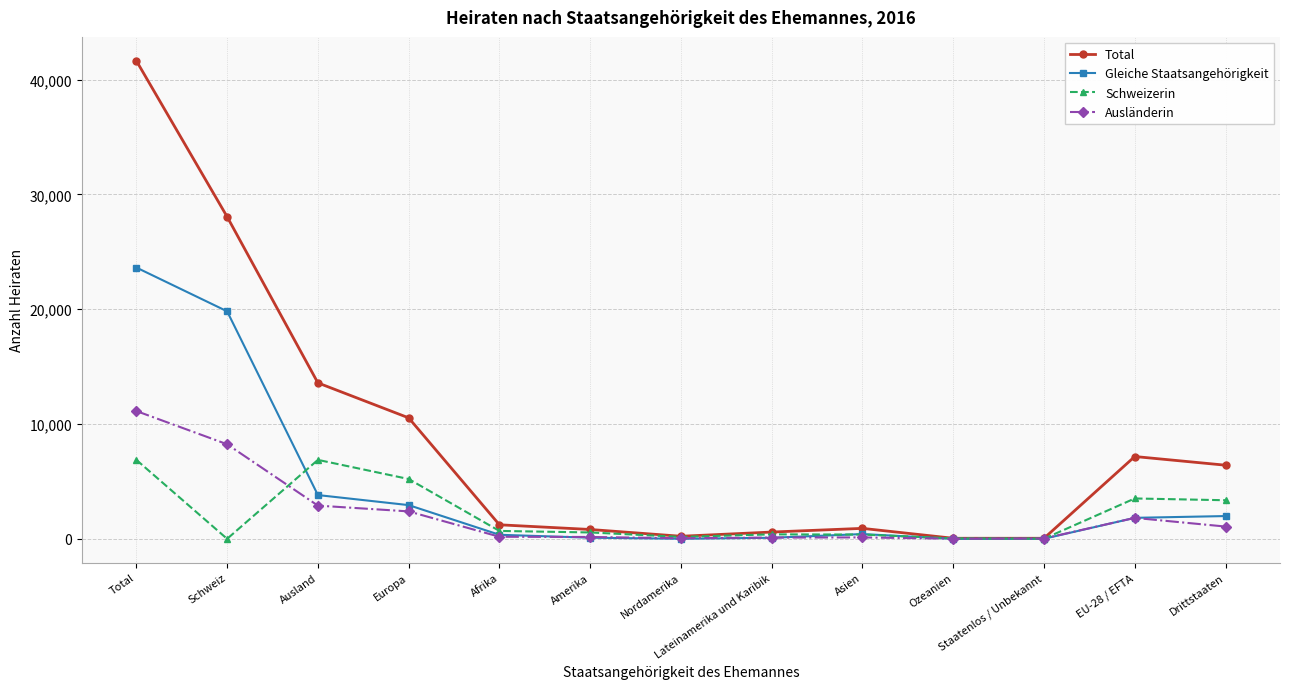

Which series has the largest total across all categories?

Total